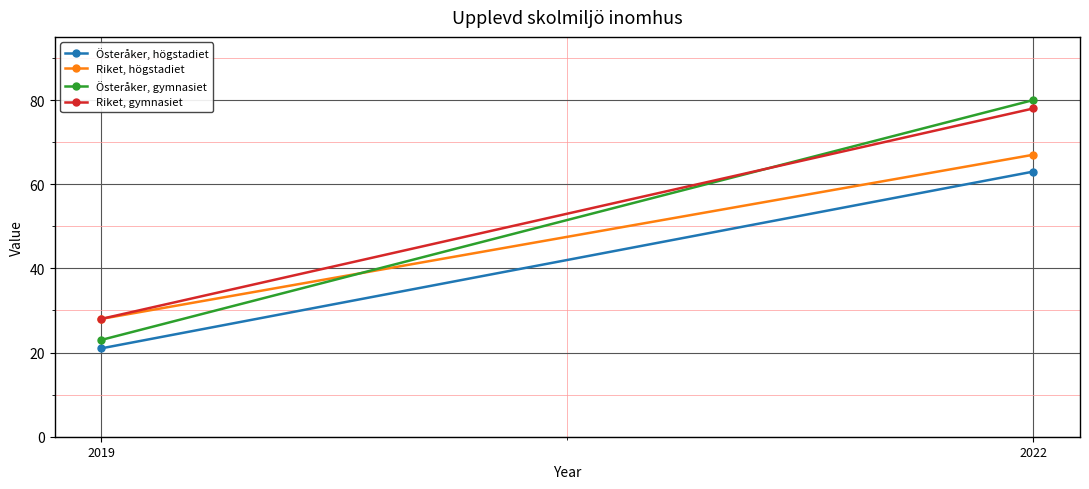

What is the difference between the Riket, högstadiet values at 2022 and 2019?

39